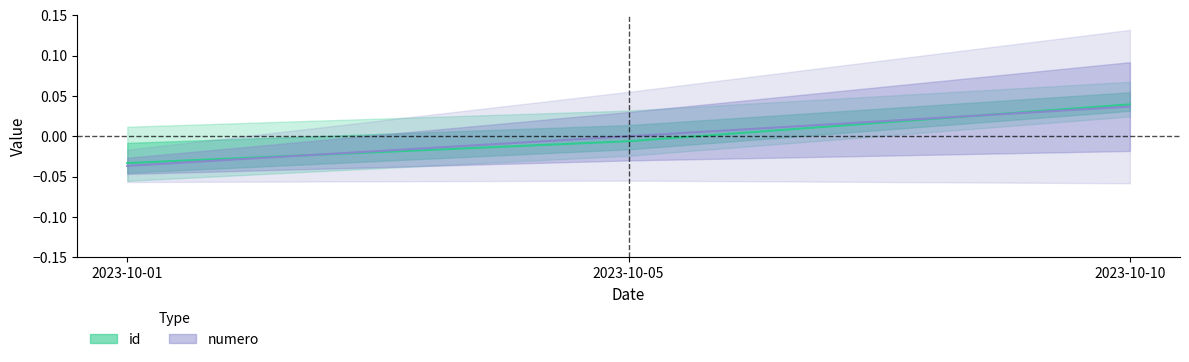

Does the chart have visible grid lines?

No